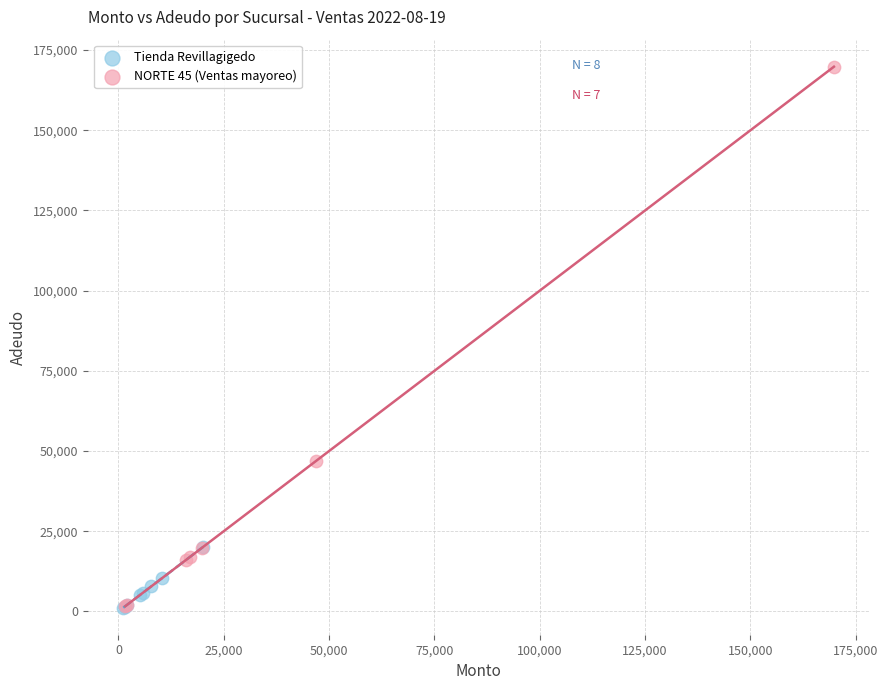

What are all the series names shown in the legend?

Tienda Revillagigedo, NORTE 45 (Ventas mayoreo)